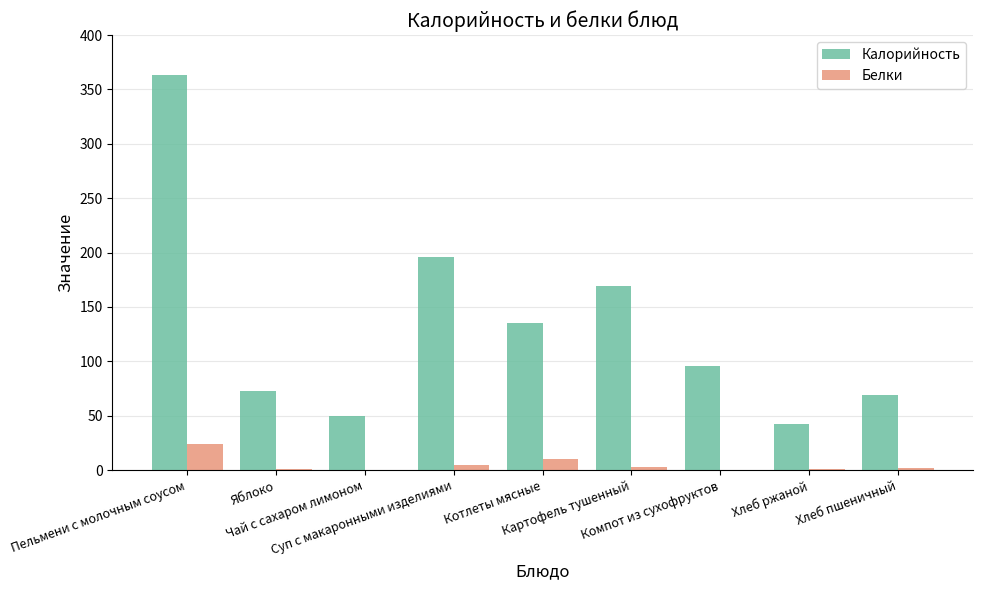

What is the total value across all series at Хлеб пшеничный?

71.6